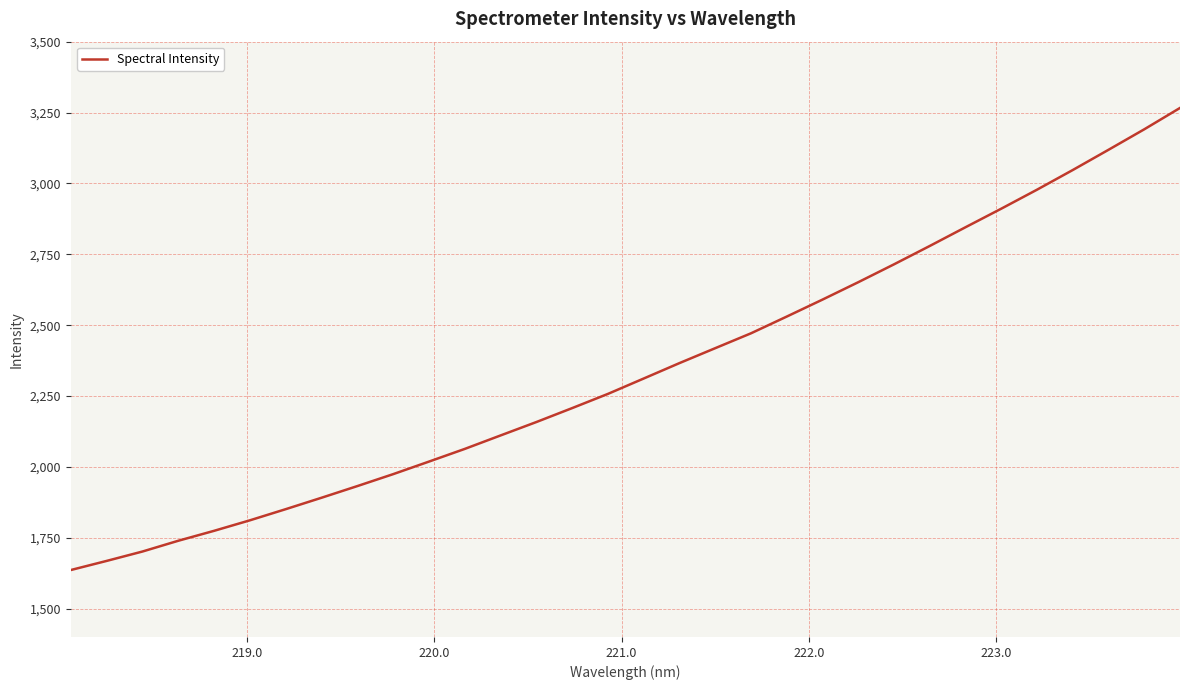

What is the smallest value displayed?

1636.1